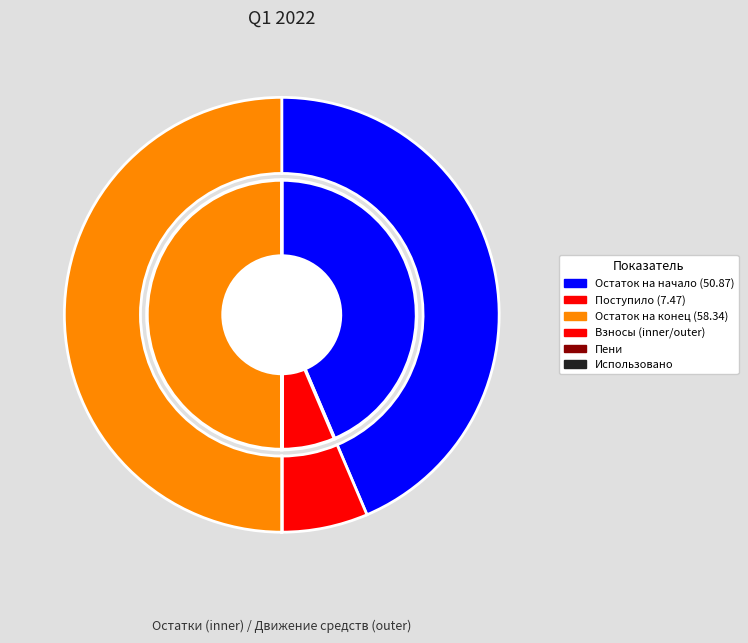

Count the number of slices in the pie.

4